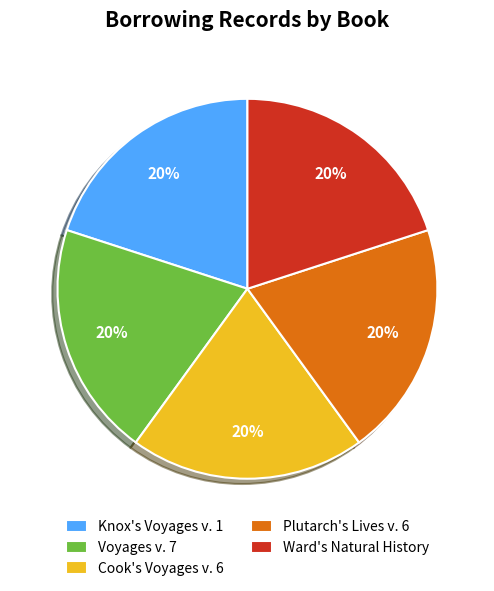

How many segments does this pie chart have?

5